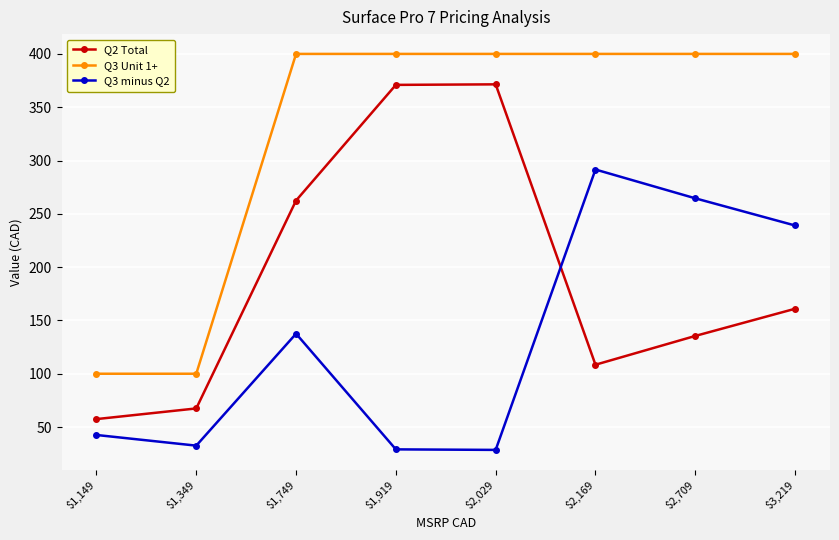

Rank the series by their average value, from lowest to highest.

Q3 minus Q2, Q2 Total, Q3 Unit 1+